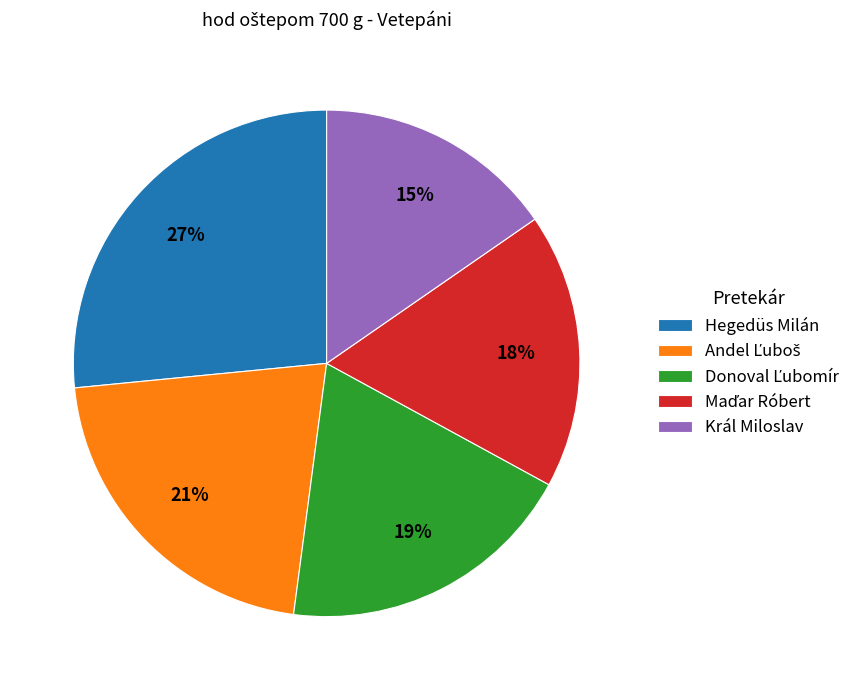

Which has a higher value, Hegedüs Milán or Král Miloslav?

Hegedüs Milán